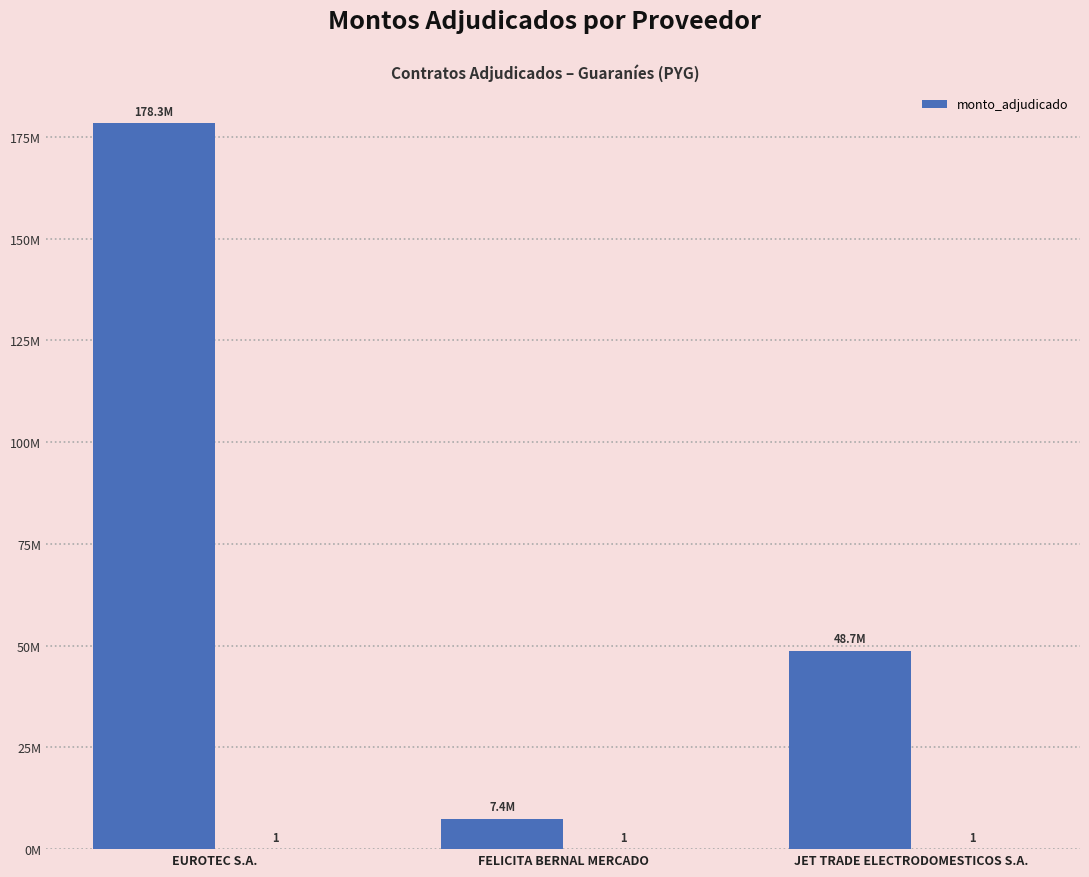

At which category does the chart reach its peak across all series?

EUROTEC S.A.